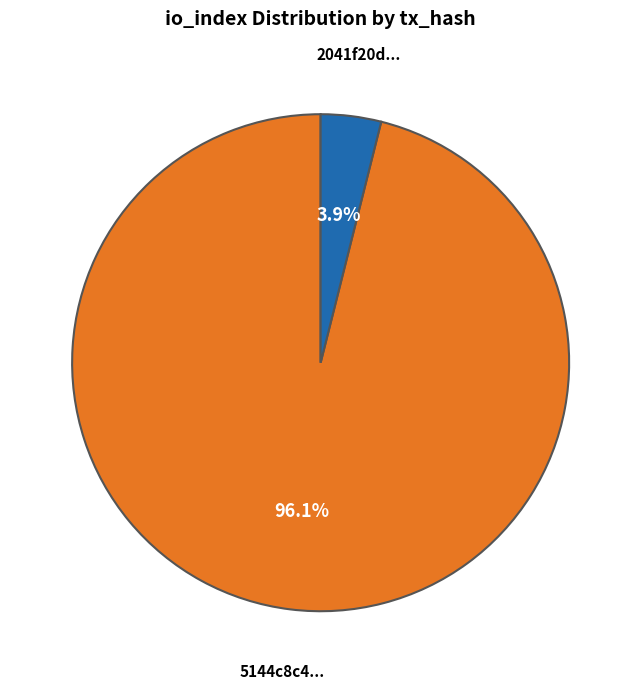

Is there a majority slice in this chart?

Yes